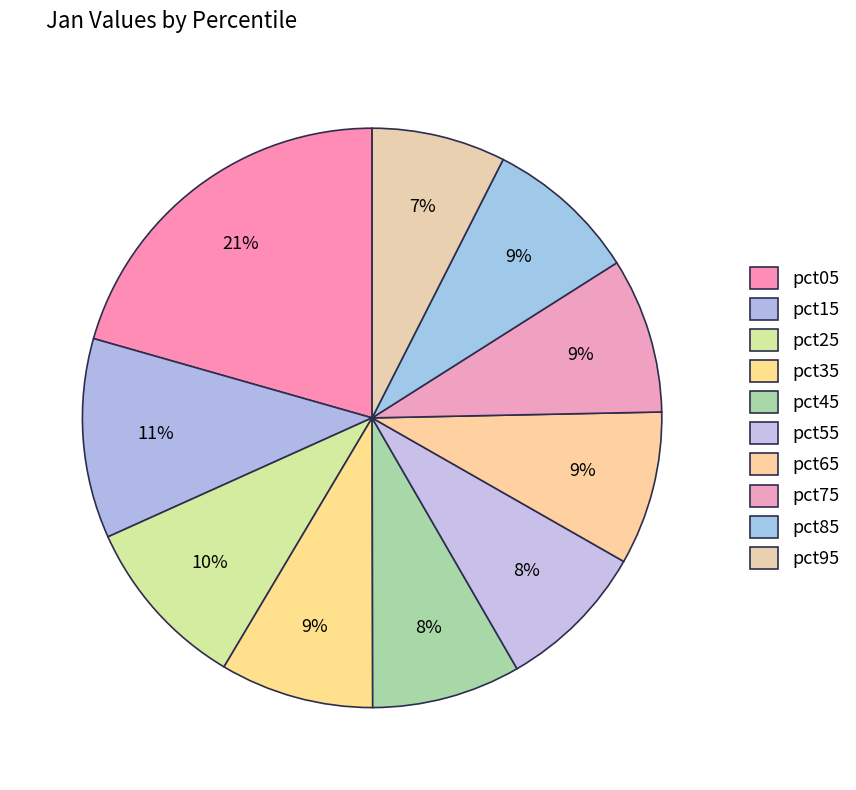

Count the number of slices in the pie.

10